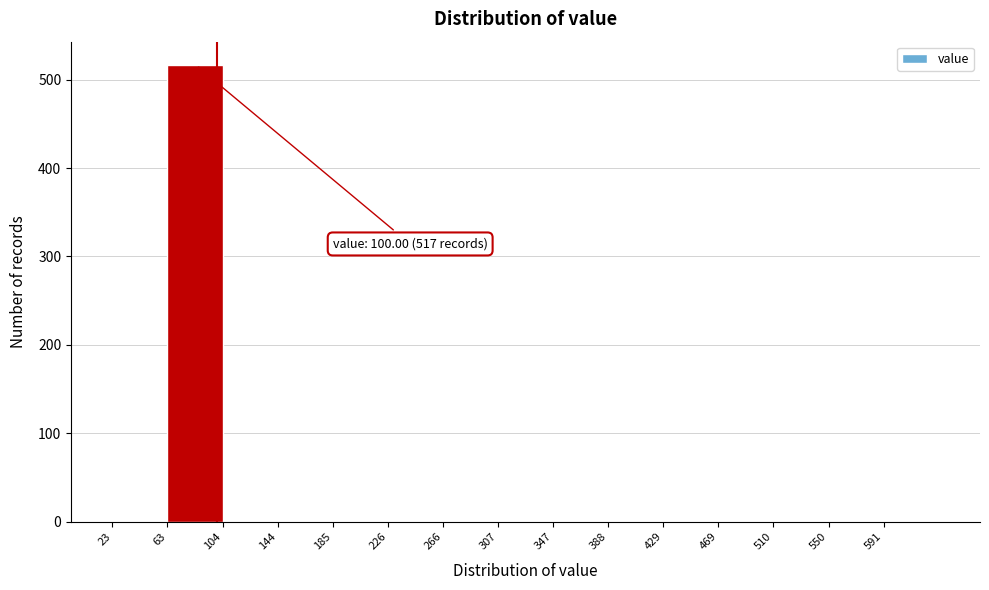

Over which range of the x-axis is the bar tallest?

65 to 105